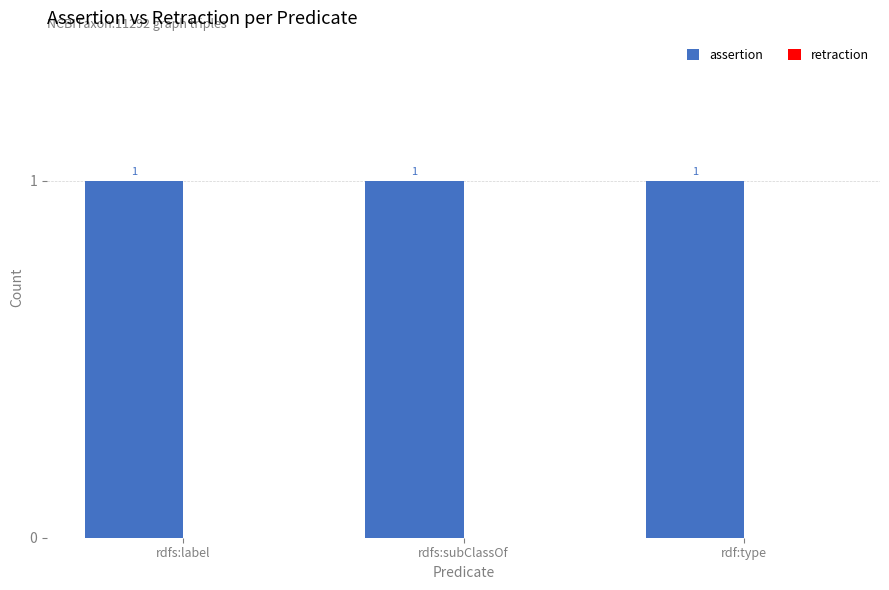

The value of assertion at rdf:type is 0. True or false?

False